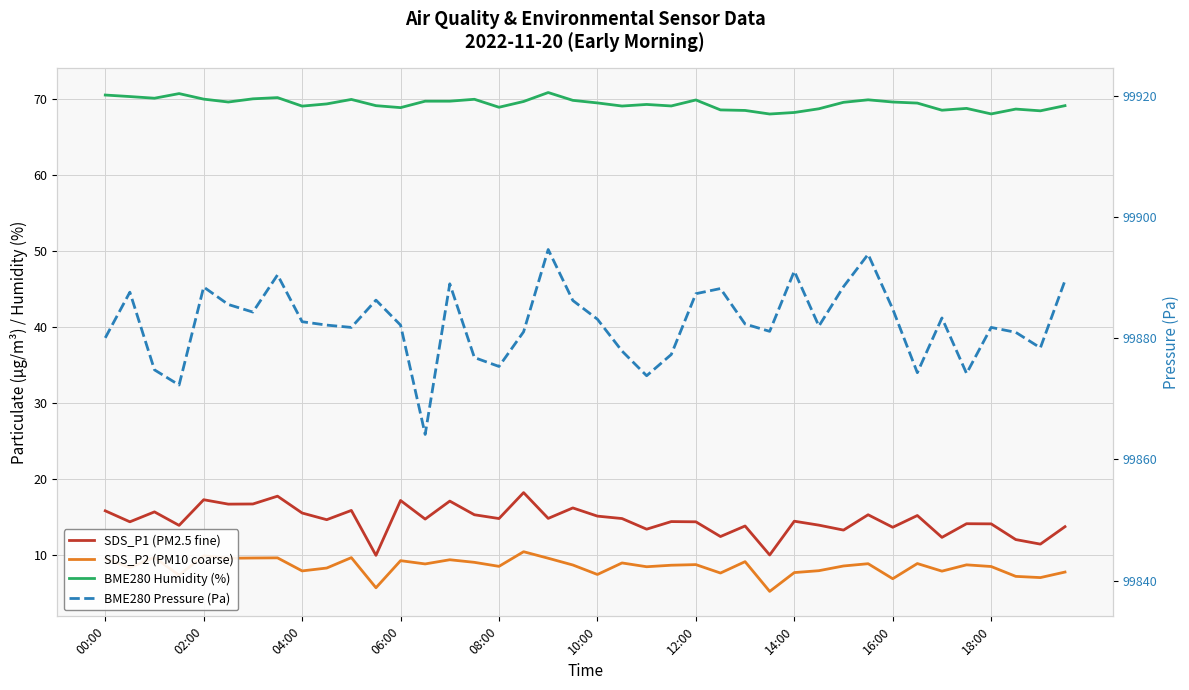

At which label does BME280 Pressure (Pa) first exceed 99882?

02:00